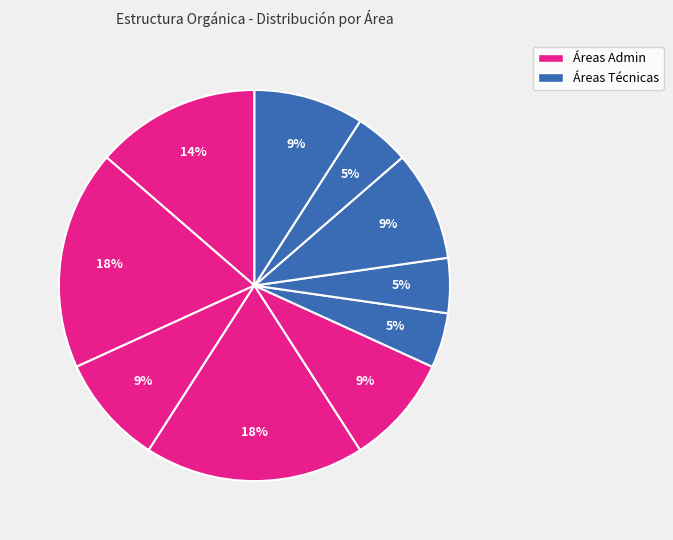

How many slices are in this pie chart?

10